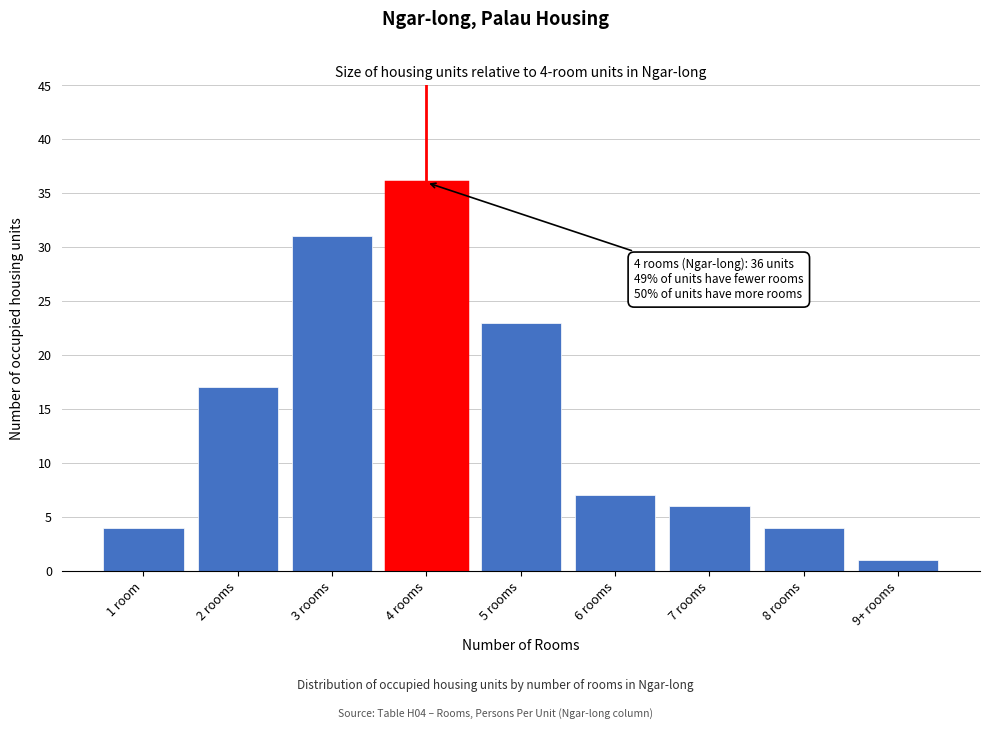

Reading left to right, what are all the values shown in this chart?

4	17	31	36	23	7	6	4	1